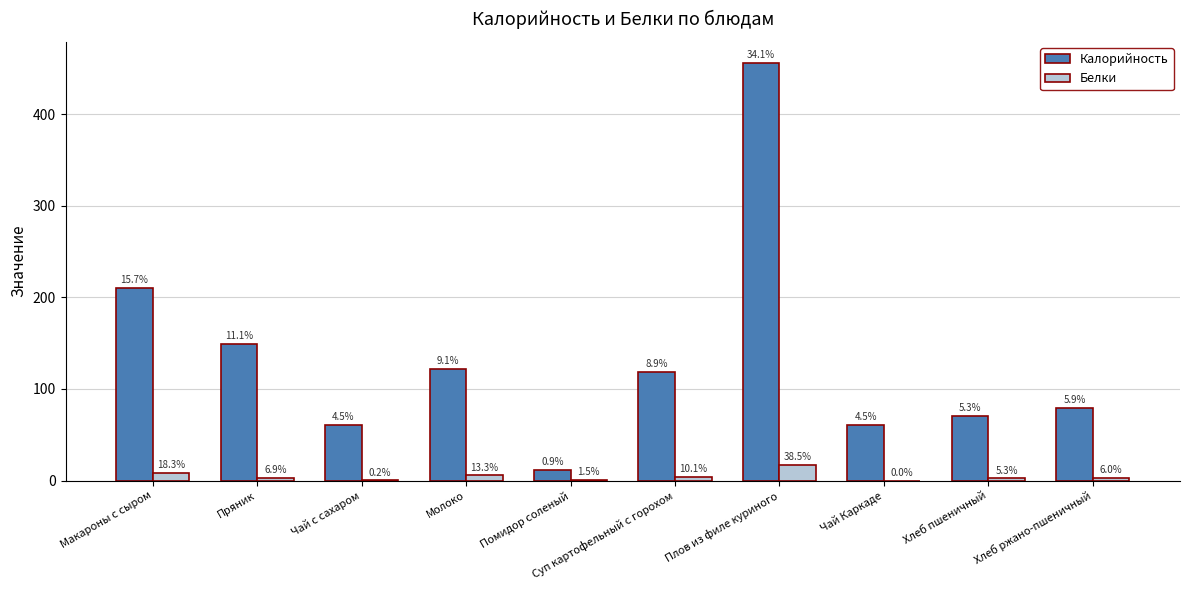

What position from the left is Помидор соленый?

5